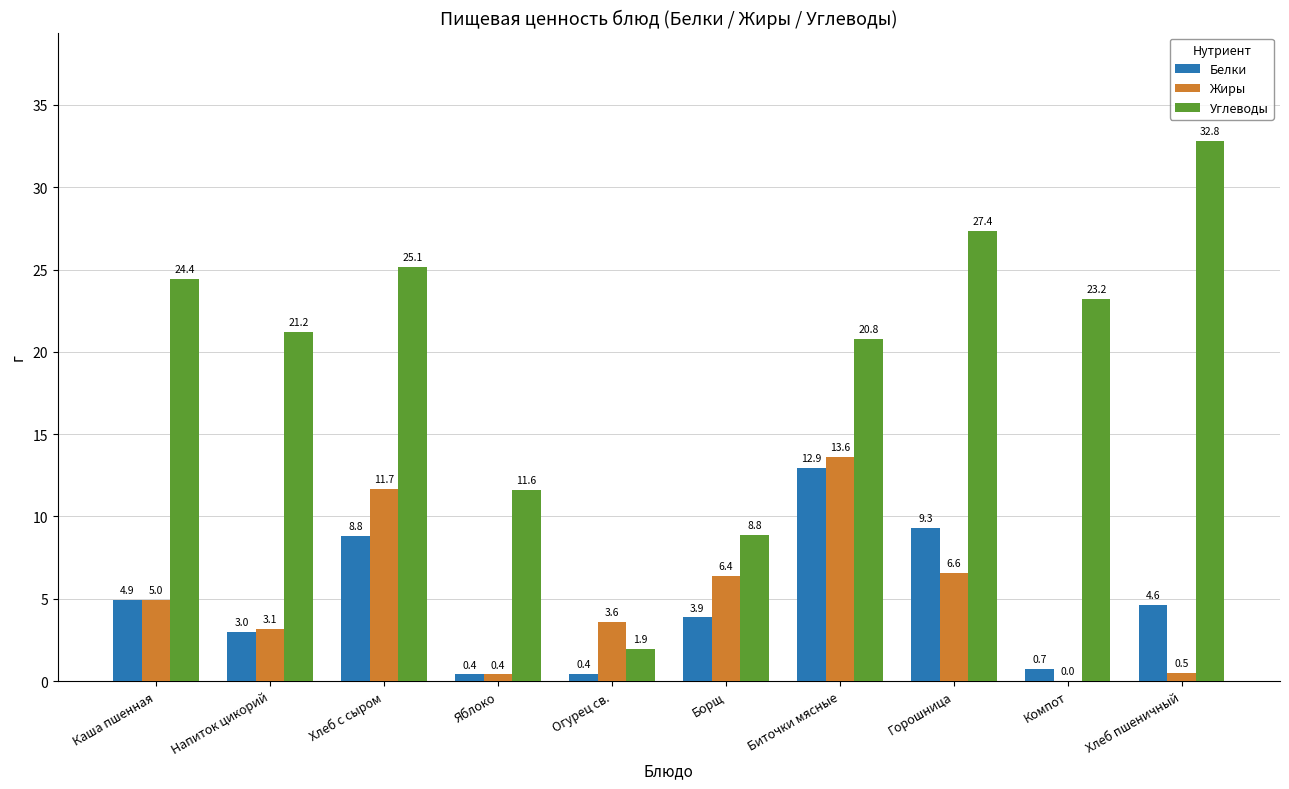

At which category does the chart reach its peak across all series?

Хлеб пшеничный